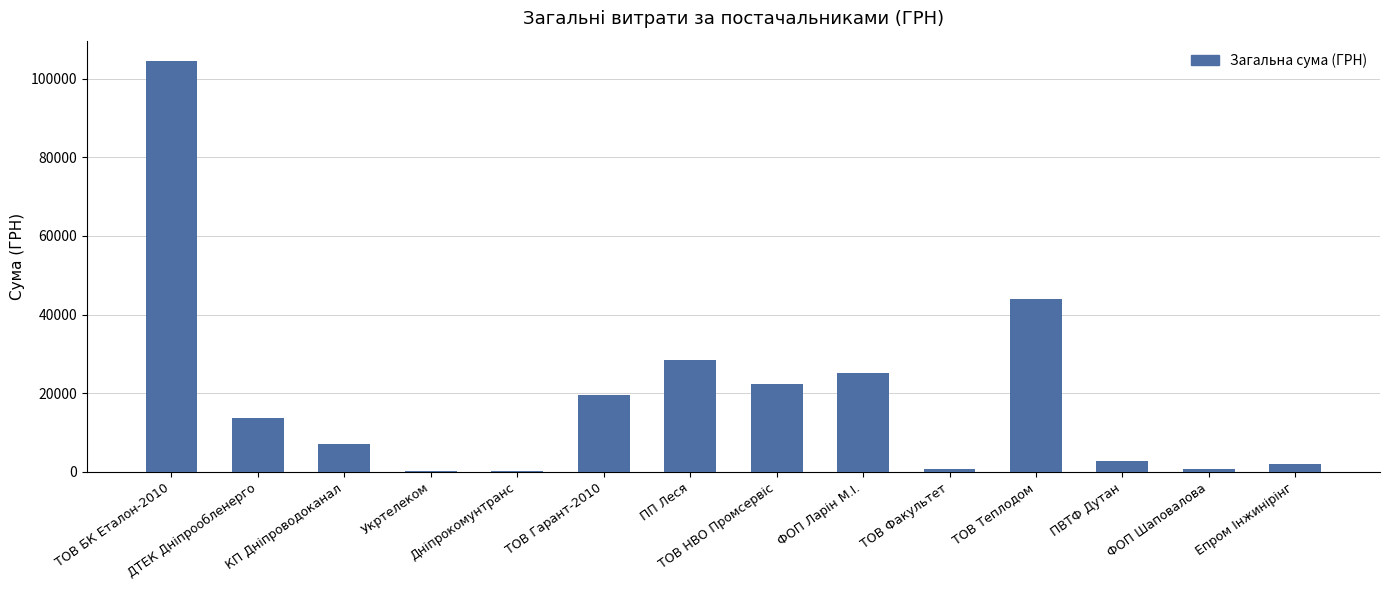

Between ДТЕК Дніпрообленерго and ТОВ Теплодом, which is larger?

ТОВ Теплодом